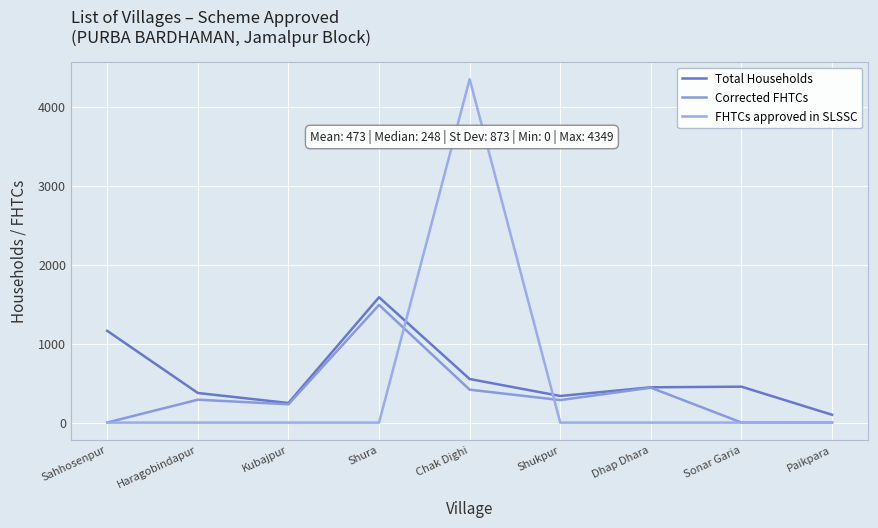

What is the difference between the maximum and minimum values in the FHTCs approved in SLSSC series?

4349